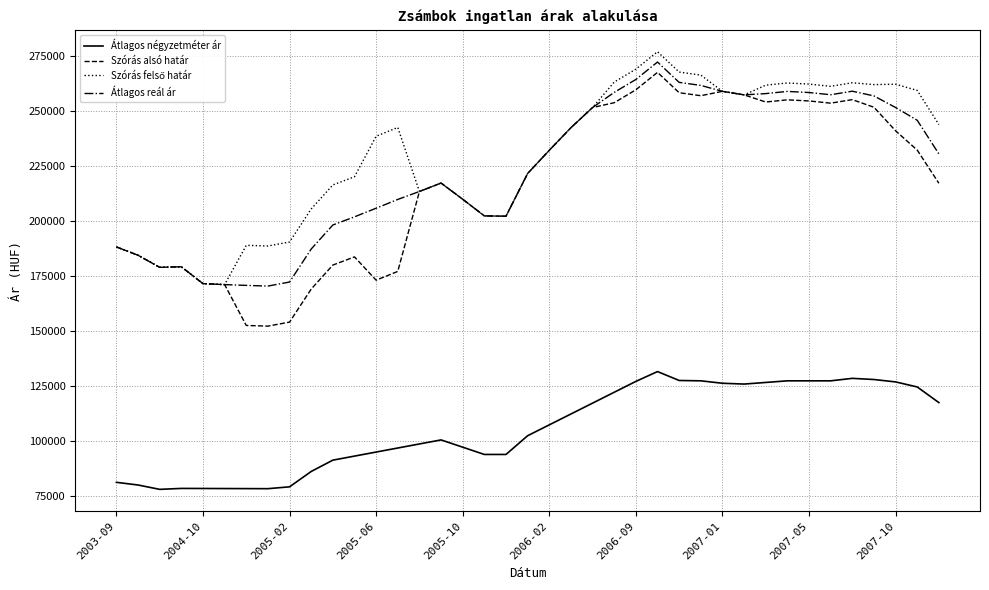

True or false: Átlagos négyzetméter ár and Átlagos reál ár cross at least once.

False